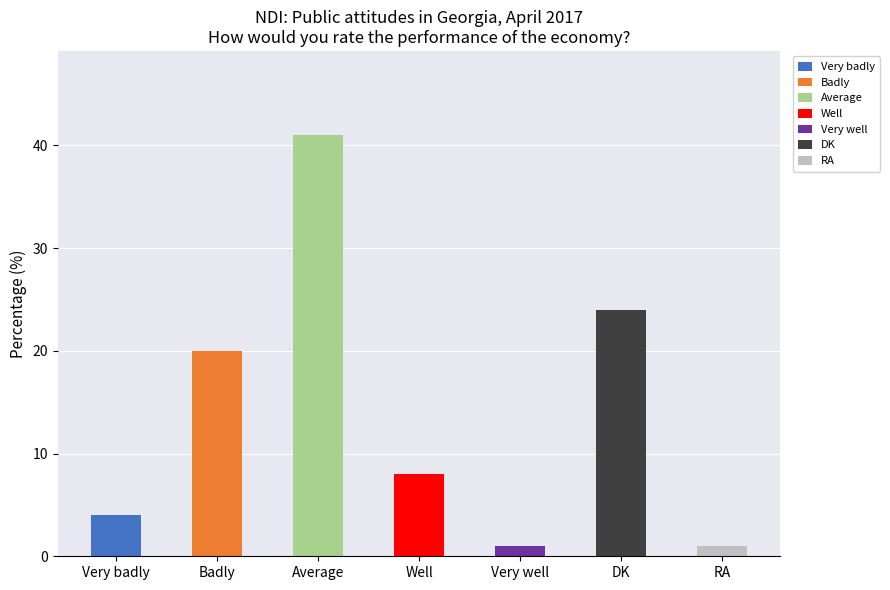

What is the sum of the values at Average and DK?

65